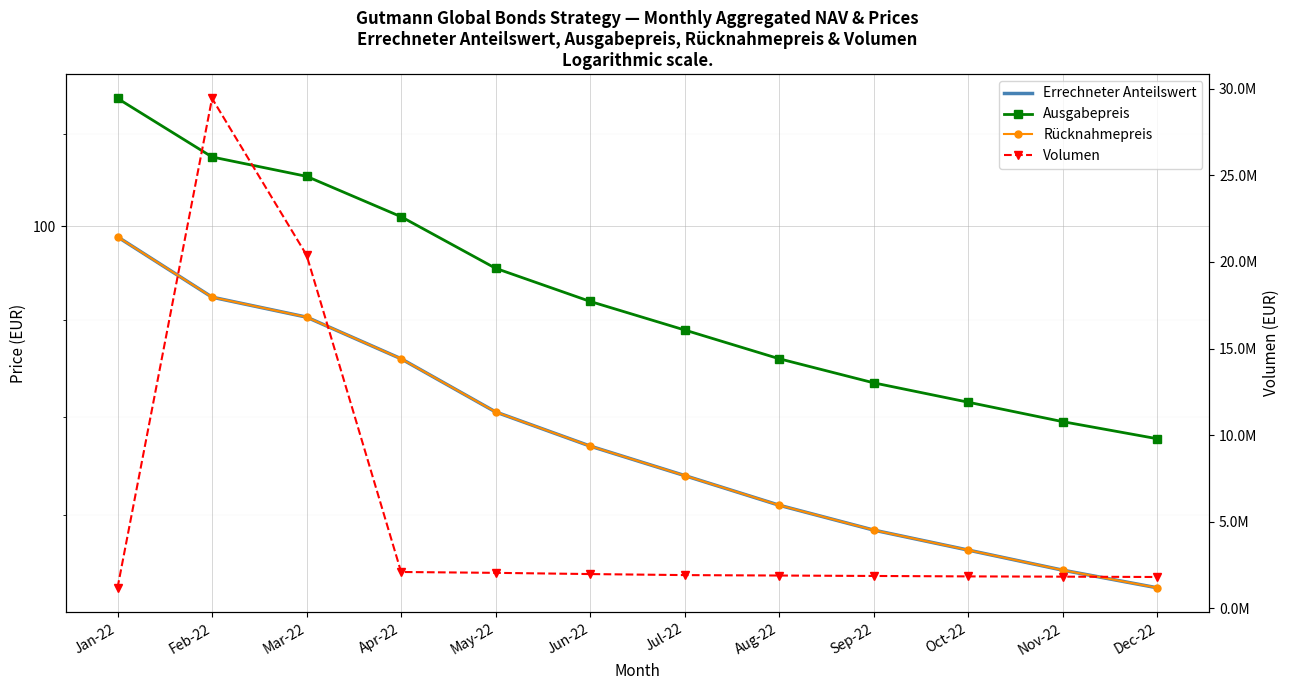

What is the lowest value of the Ausgabepreis series?

95.5